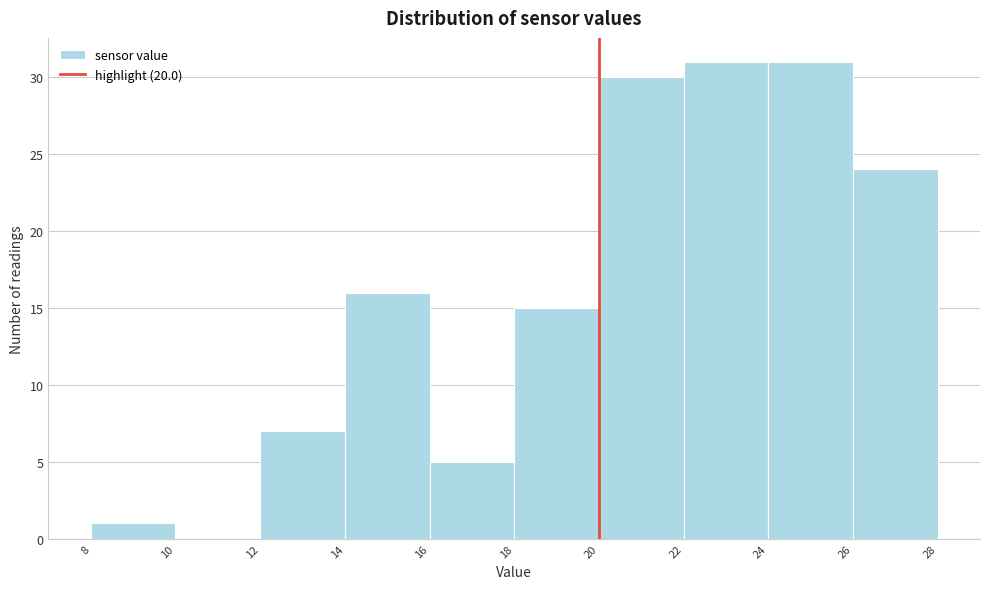

What is the height of the bar covering 14 to 16 on the x-axis? The values are not printed on the chart, so give them approximately, as read against the axis.

16